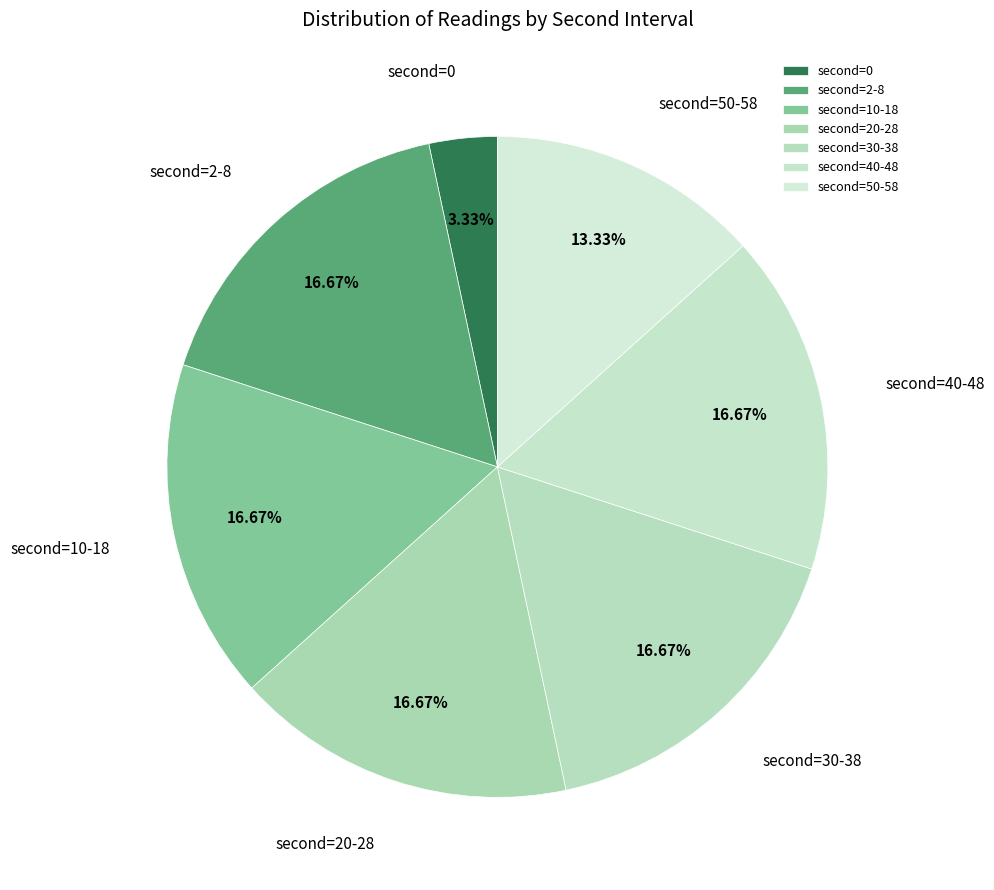

Does any single category account for the majority?

No